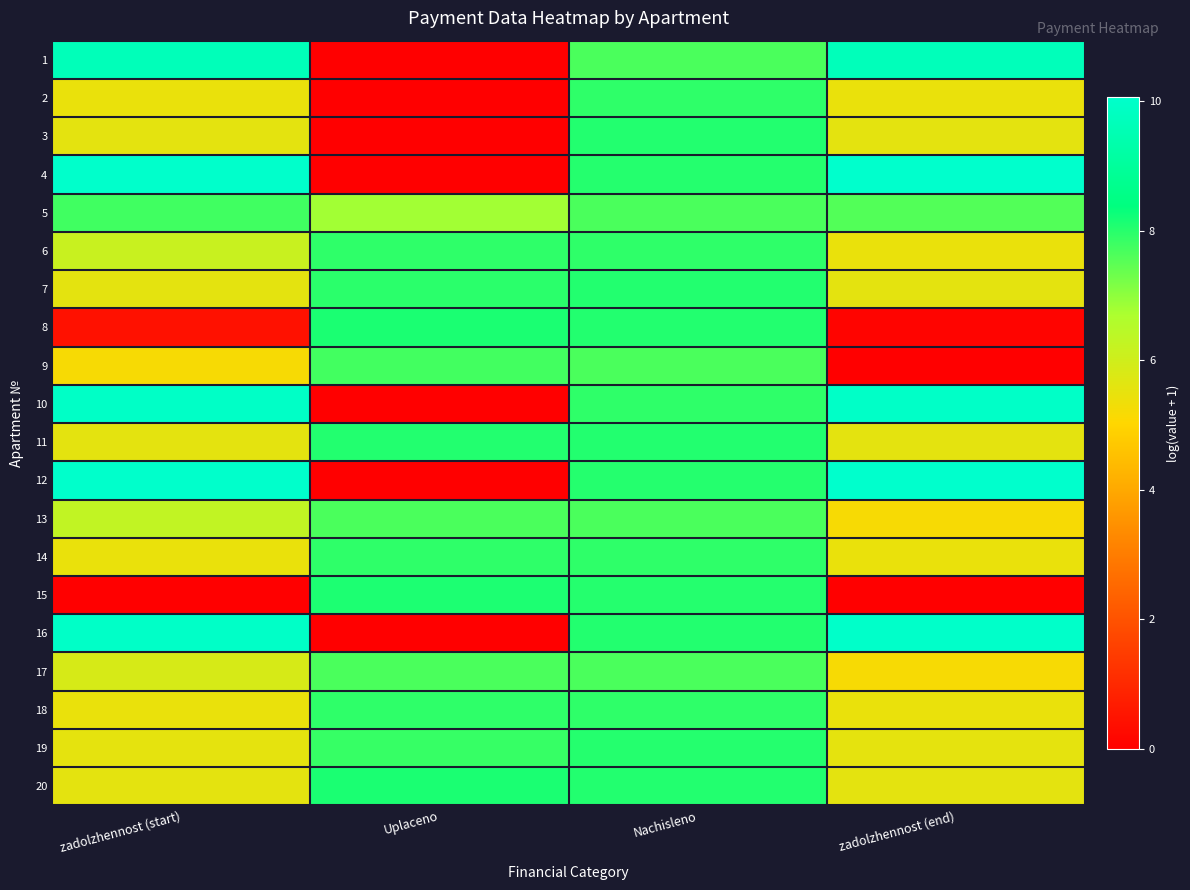

At Uplaceno, list the series in order from largest to smallest.

20, 8, 15, 11, 7, 6, 14, 18, 19, 9, 17, 13, 5, 1, 2, 3, 4, 10, 12, 16